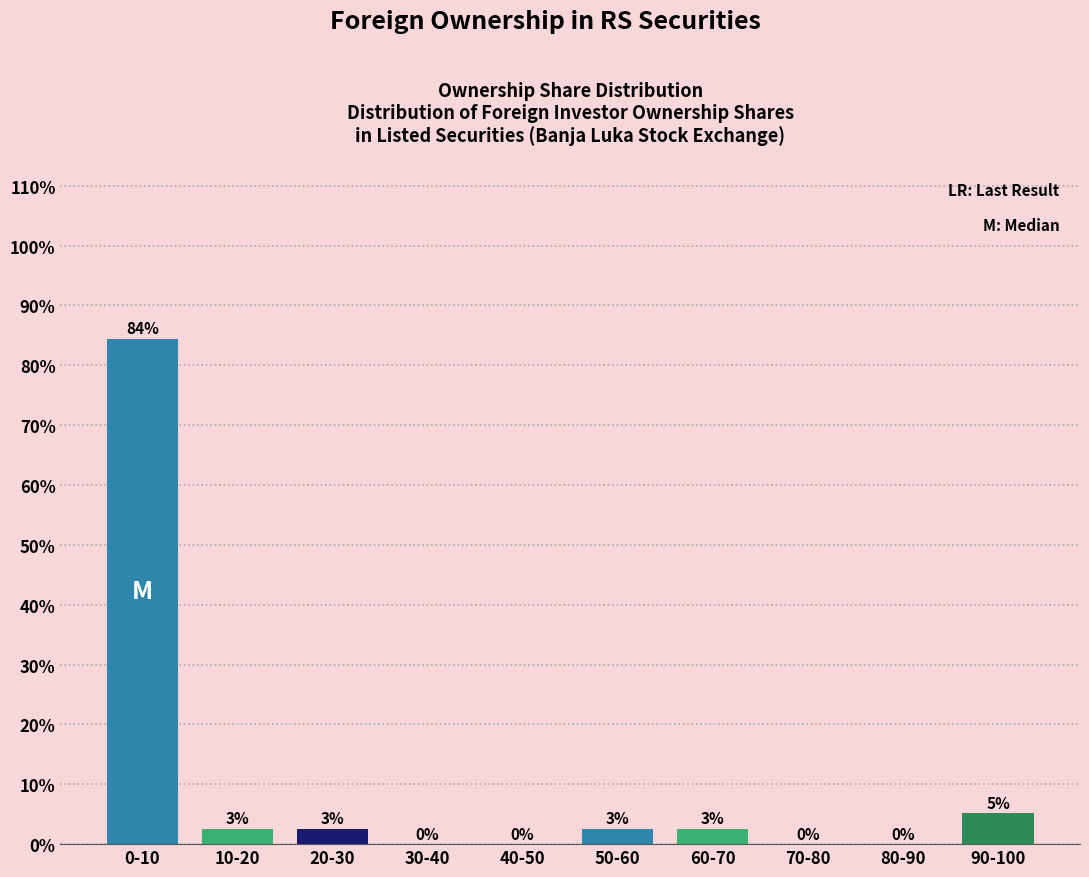

At which category does the chart reach its peak across all series?

0-10